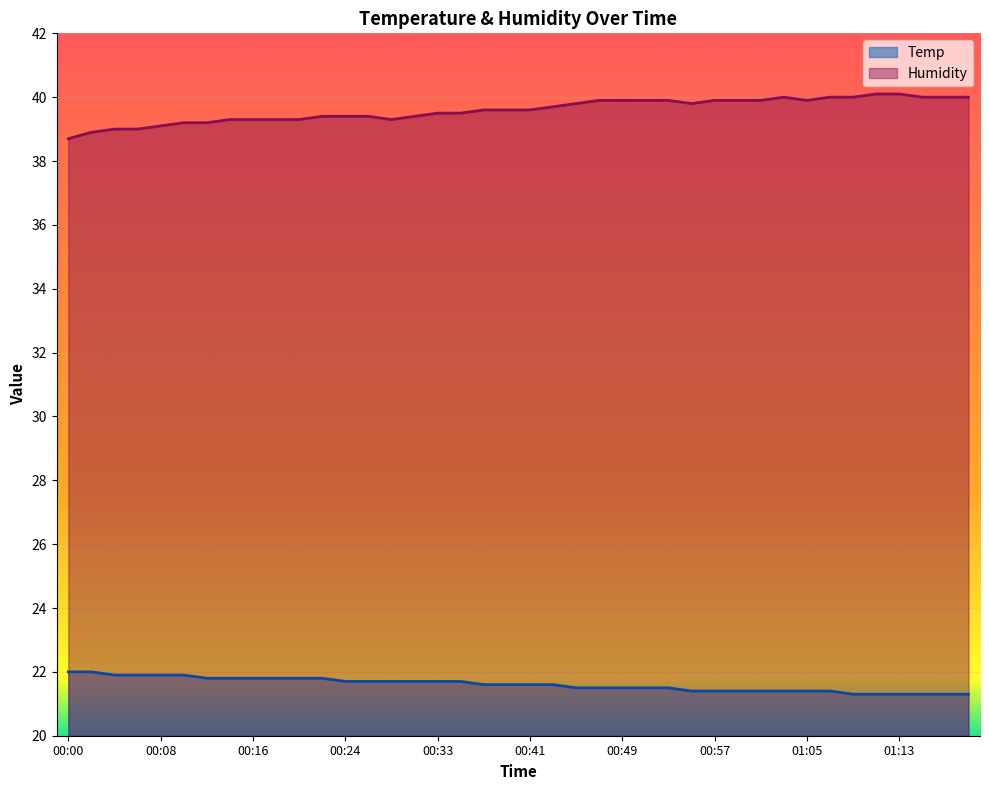

How many lines are shown in the chart?

2